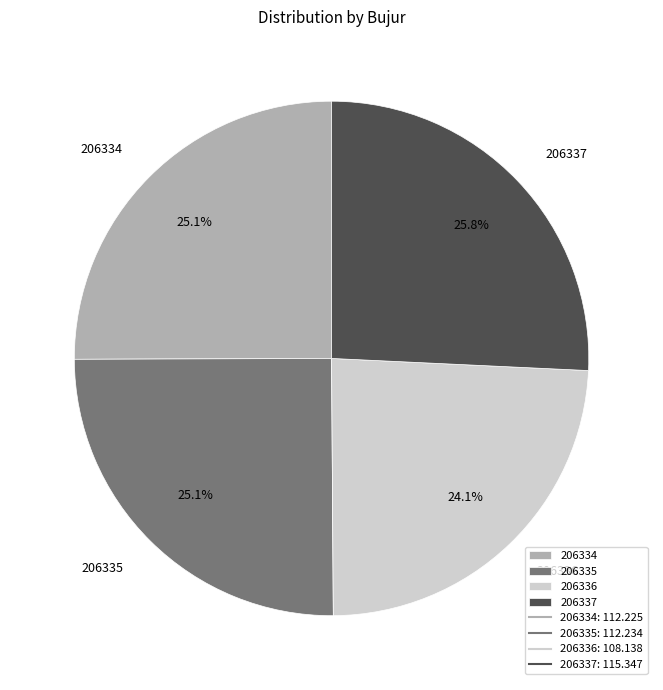

To the nearest percent, what portion does 206337 represent?

26%